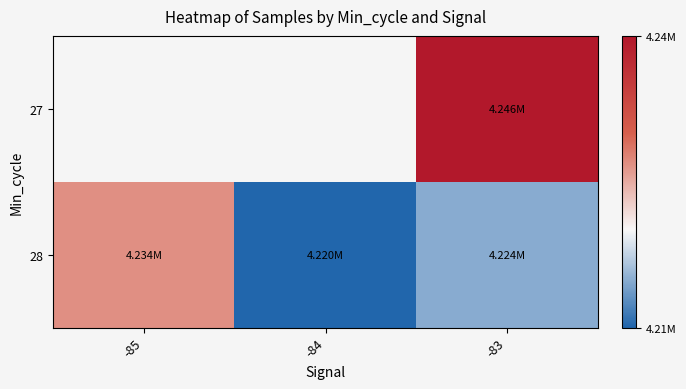

Which category has the highest value in the 28 series?

-85